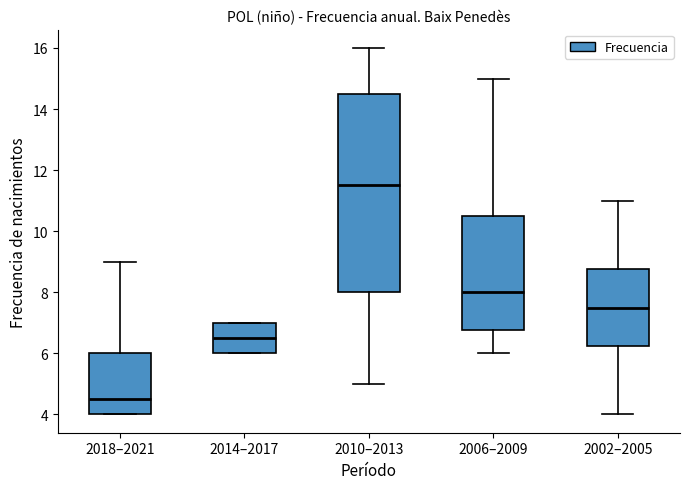

Where is the upper edge of the box for 2006–2009 on the y-axis? The values are not printed on the chart, so give them approximately, as read against the axis.

10.6